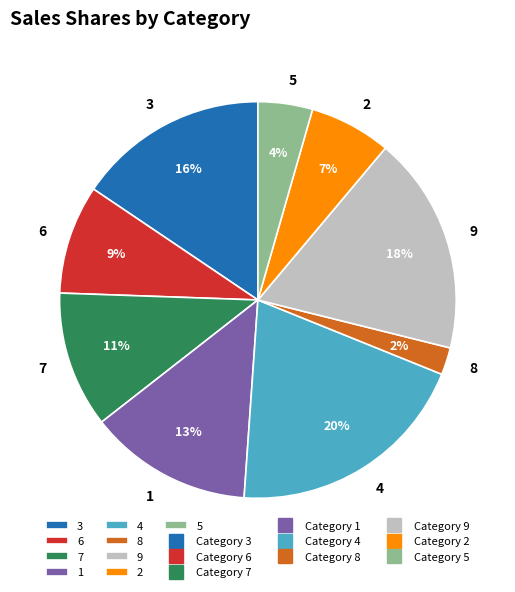

Which slice is the smallest?

8